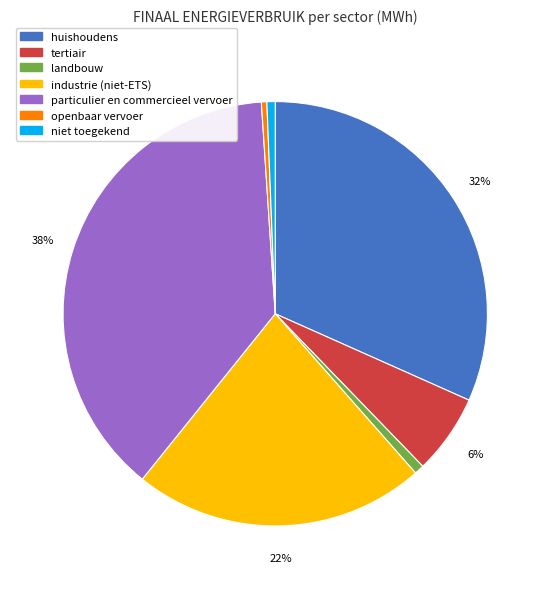

Which category has the biggest portion of the pie?

particulier en commercieel vervoer